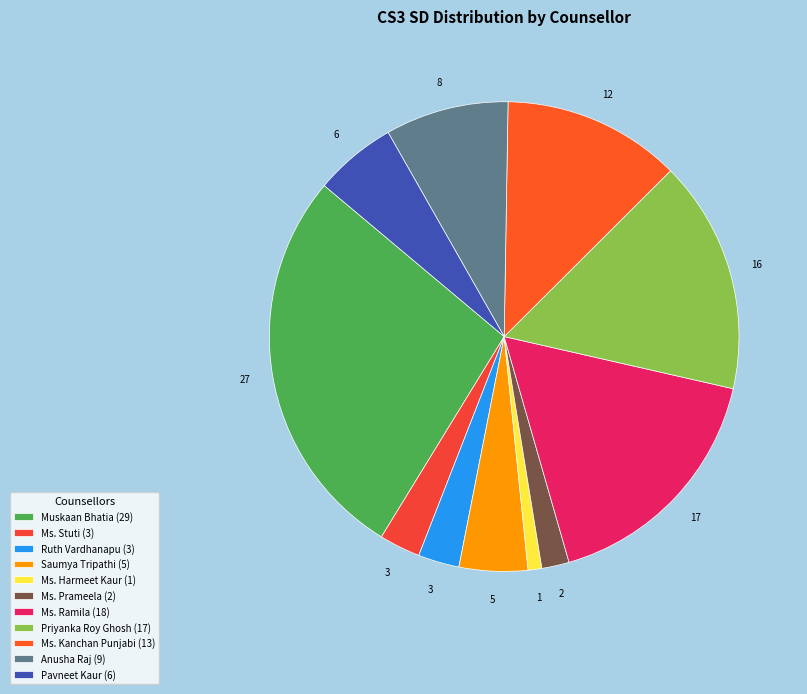

Count the number of slices in the pie.

11